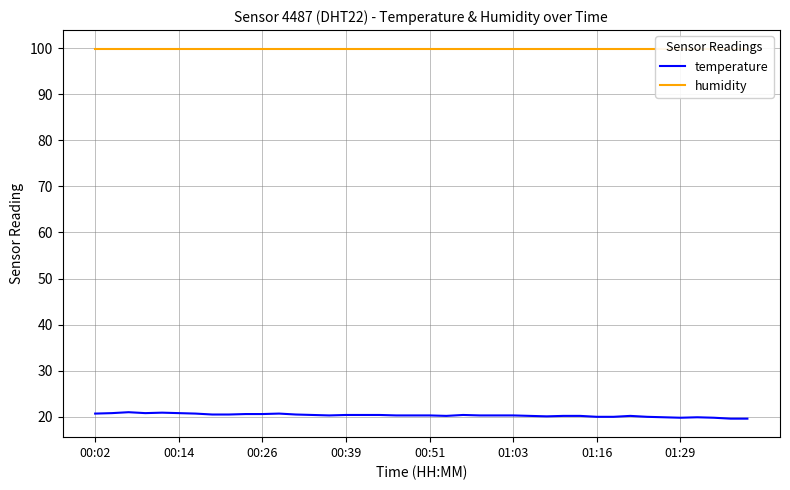

How many lines are shown in the chart?

2